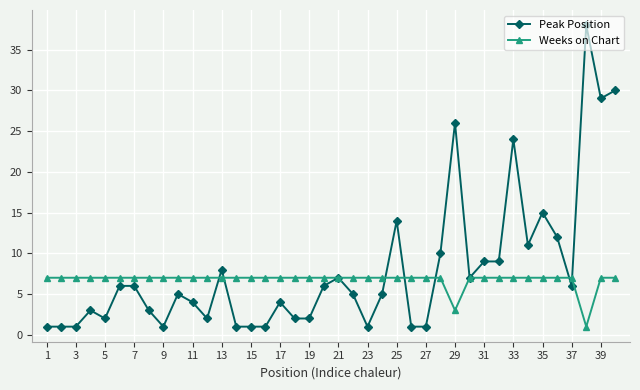

How many distinct data groups are displayed?

2